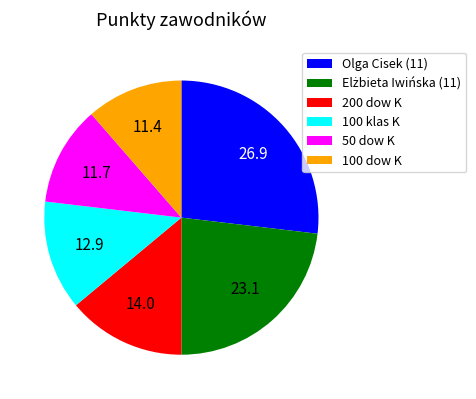

Which slice is the largest?

Olga Cisek (11)